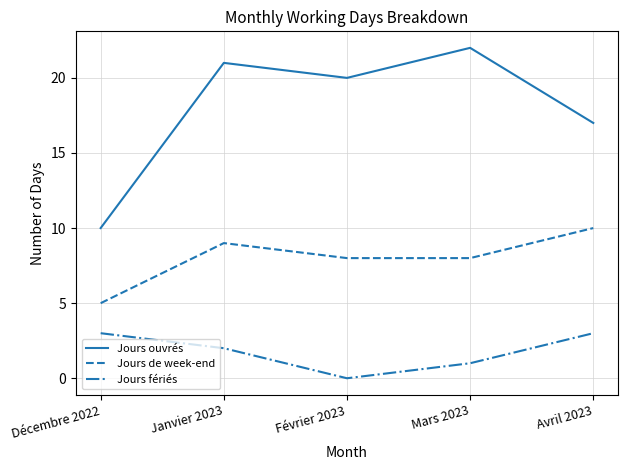

True or false: Jours ouvrés has more than 1 interior local peaks.

True